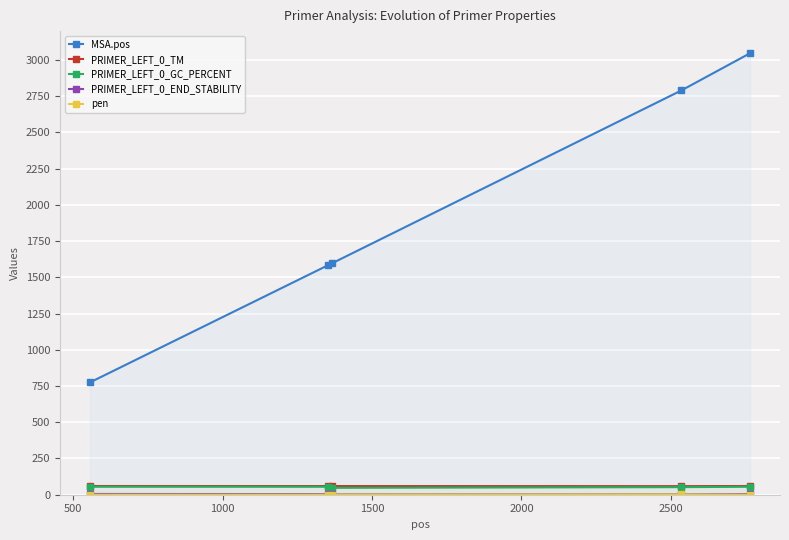

What is the minimum value for MSA.pos?

775.0